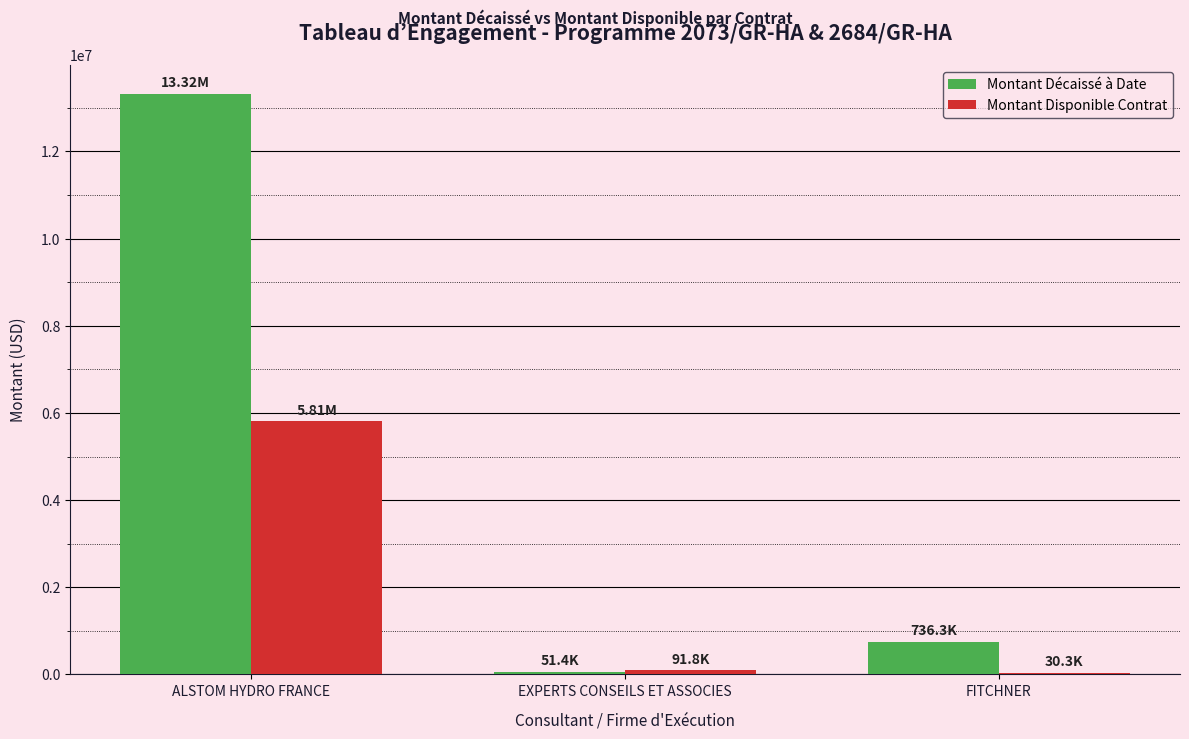

What is the difference between the Montant Décaissé à Date values at EXPERTS CONSEILS ET ASSOCIES and ALSTOM HYDRO FRANCE?

13267597.0